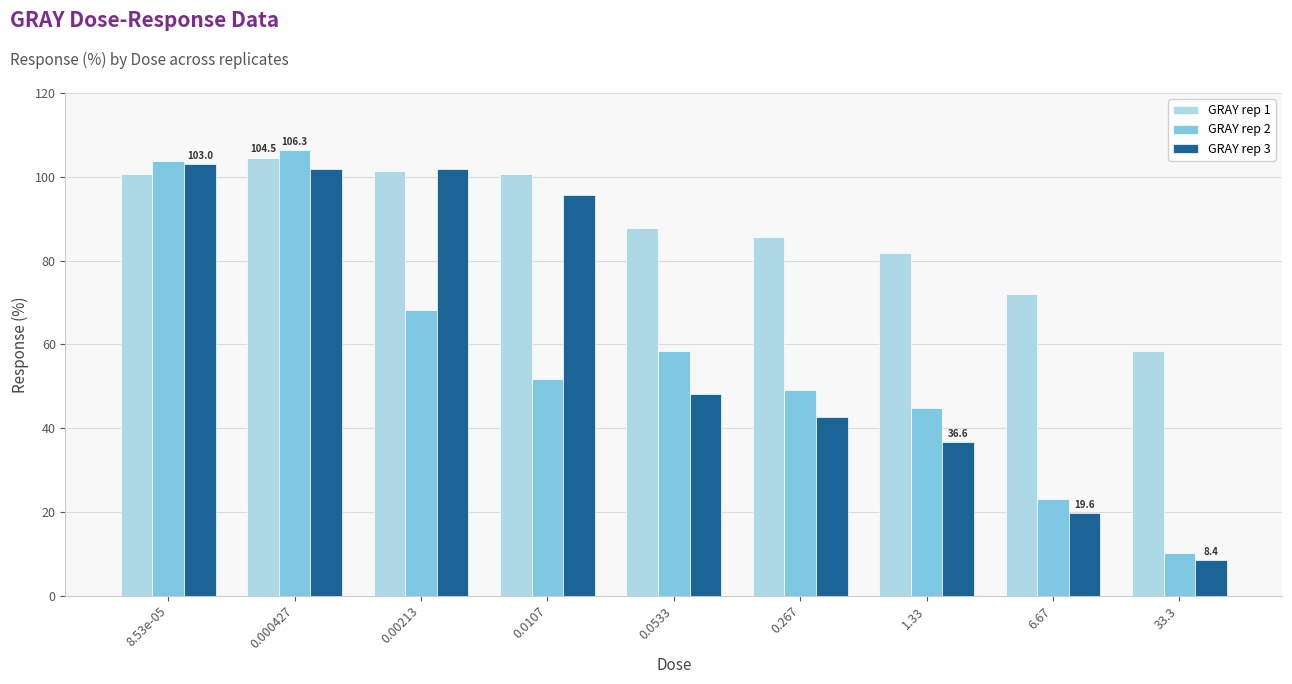

The GRAY rep 3 series shows 124.8 at 0.0107. True or false?

False